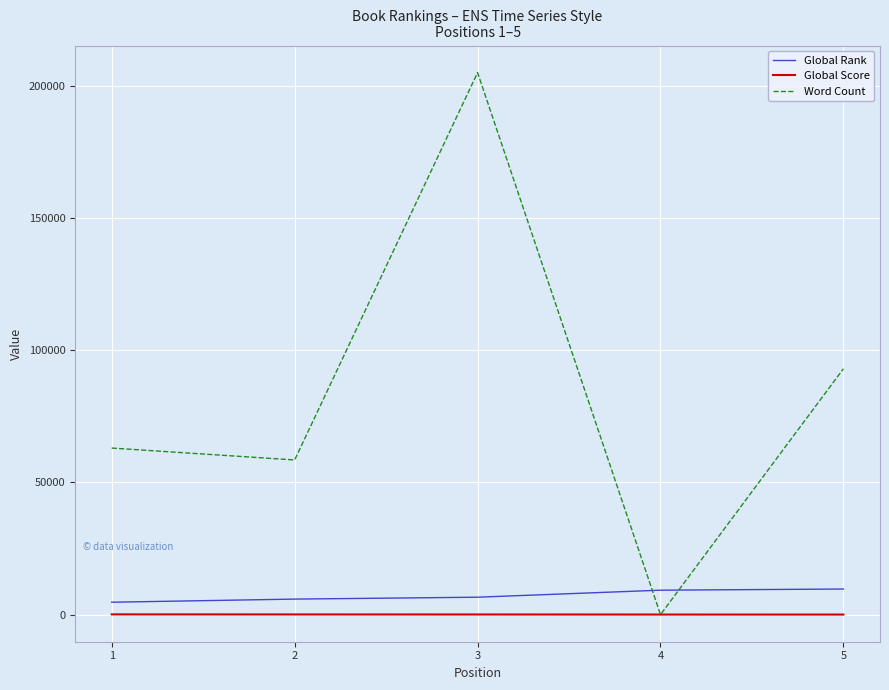

How many categories are shown in the chart?

5